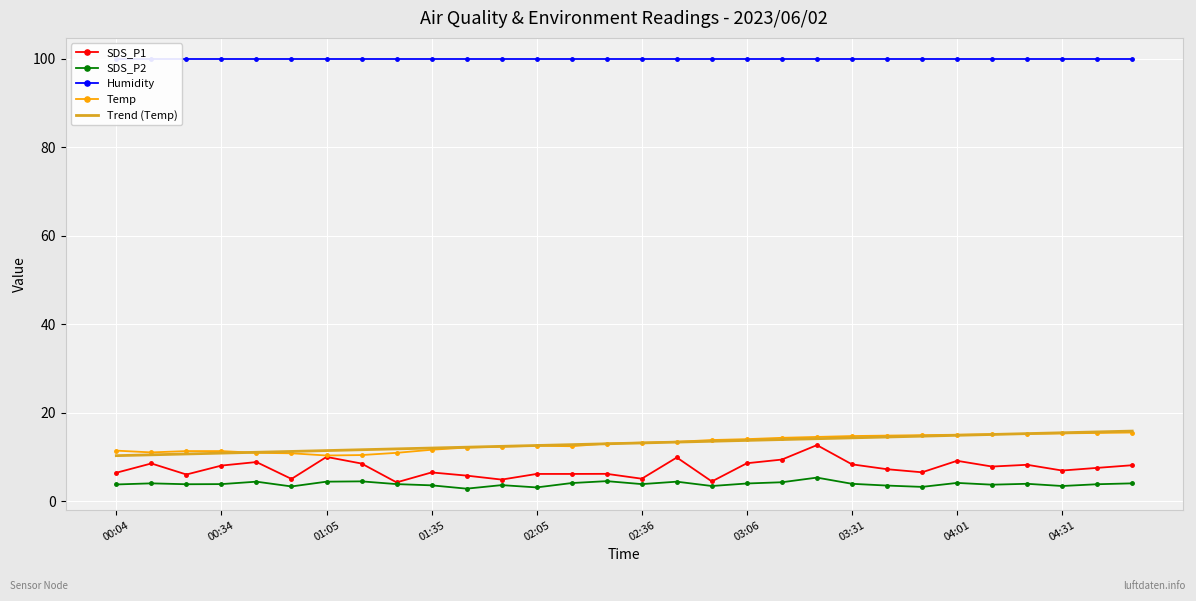

How many data points in Temp are less than 13?

14